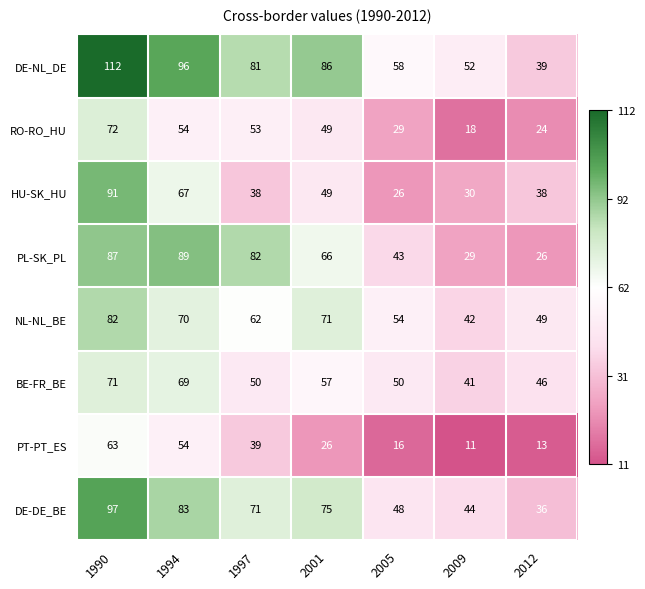

What is the difference between the maximum and minimum values in the PT-PT_ES series?

52